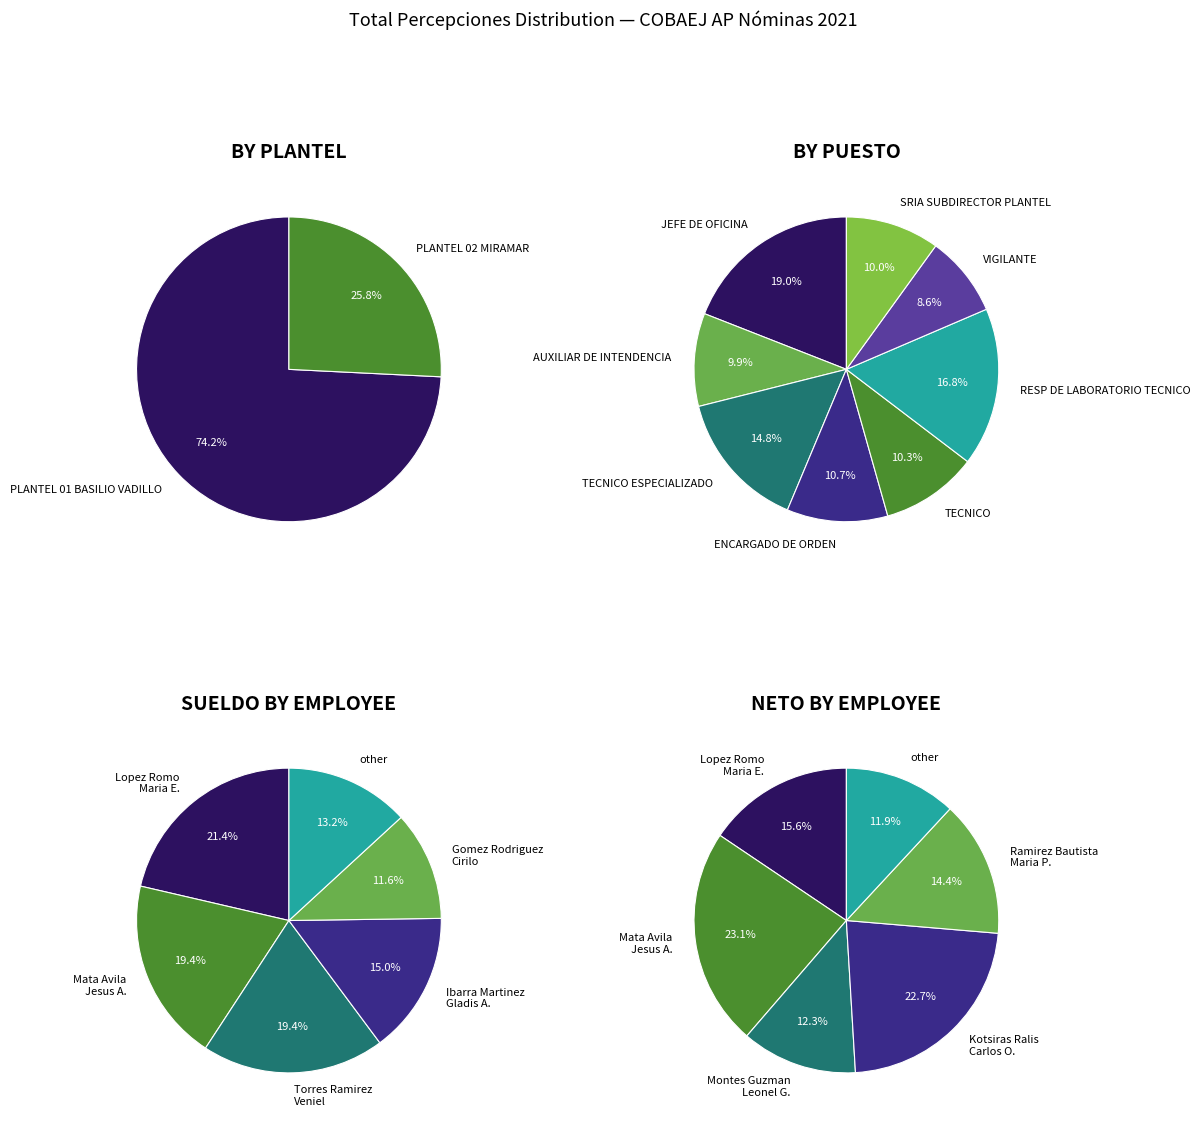

What is the change in value from PLANTEL 01 BASILIO VADILLO to ENCARGADO DE ORDEN?

-18266.8